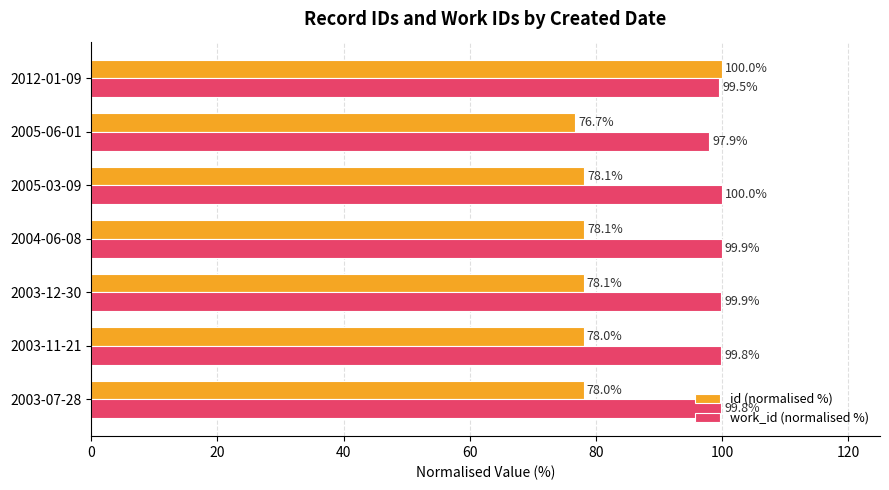

Which series changed the most between 2003-07-28 and 2005-03-09?

work_id (normalised %)